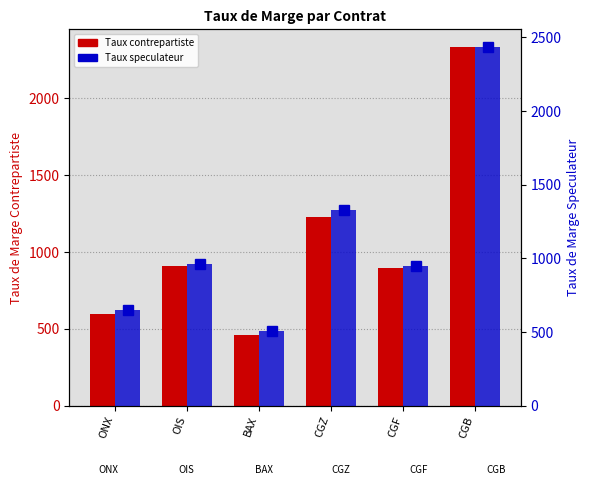

Where is TAUX DE MARGE CONTREPARTISTE nearest to the value 1396?

CGZ